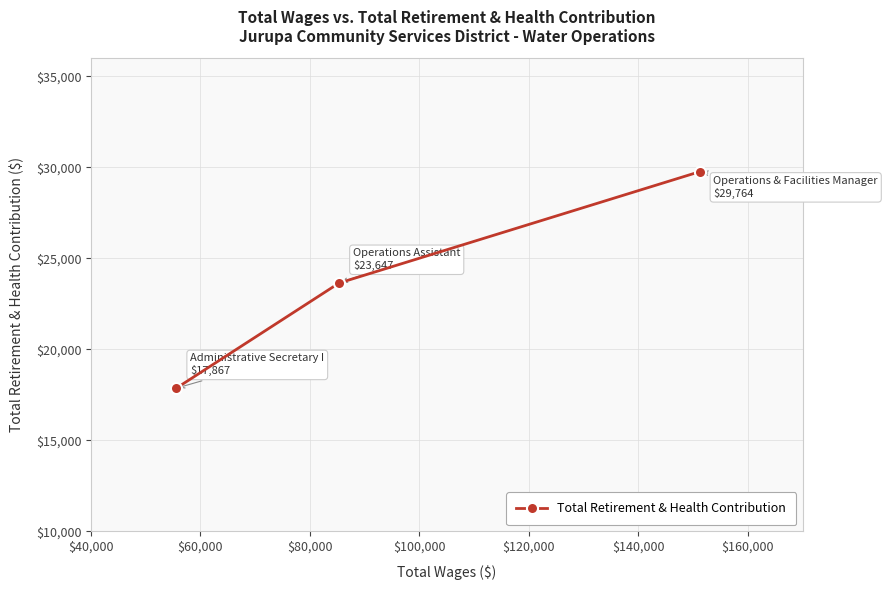

What is the difference between the maximum and minimum values?

11897